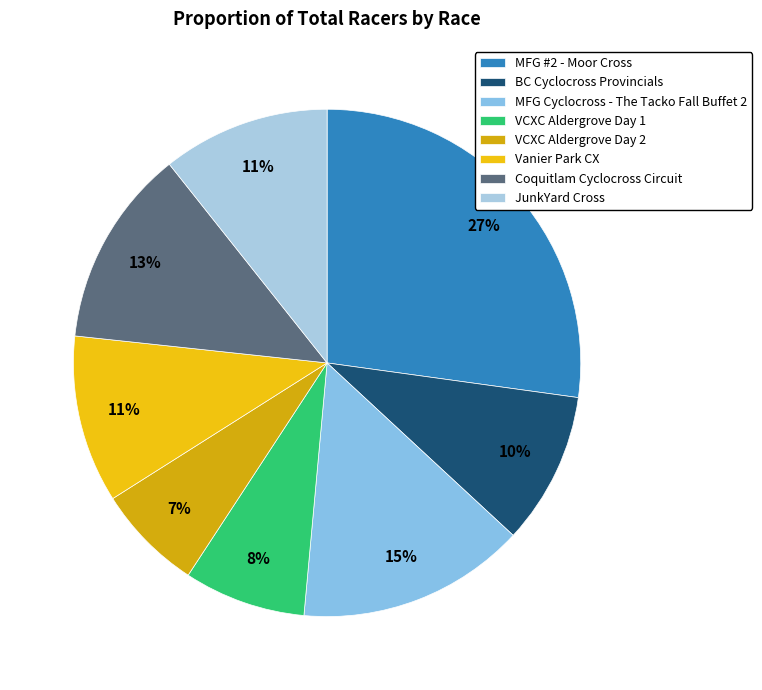

Between JunkYard Cross and MFG #2 - Moor Cross, which is larger?

MFG #2 - Moor Cross